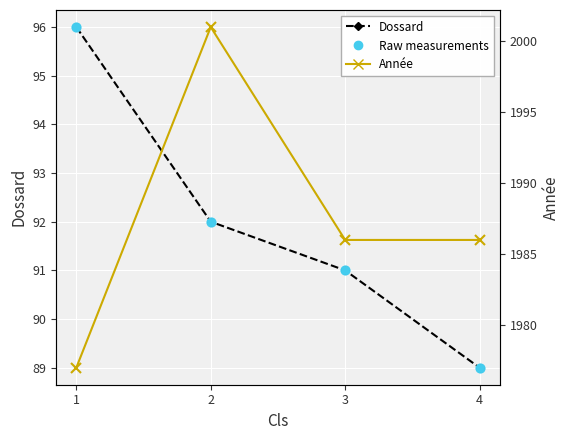

What are all the series names shown in the legend?

Dossard, Raw measurements, Année